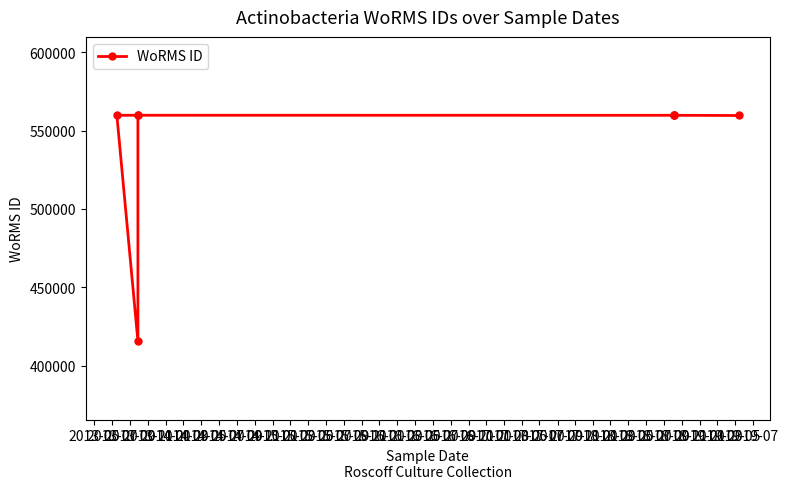

What is the average value?

541703